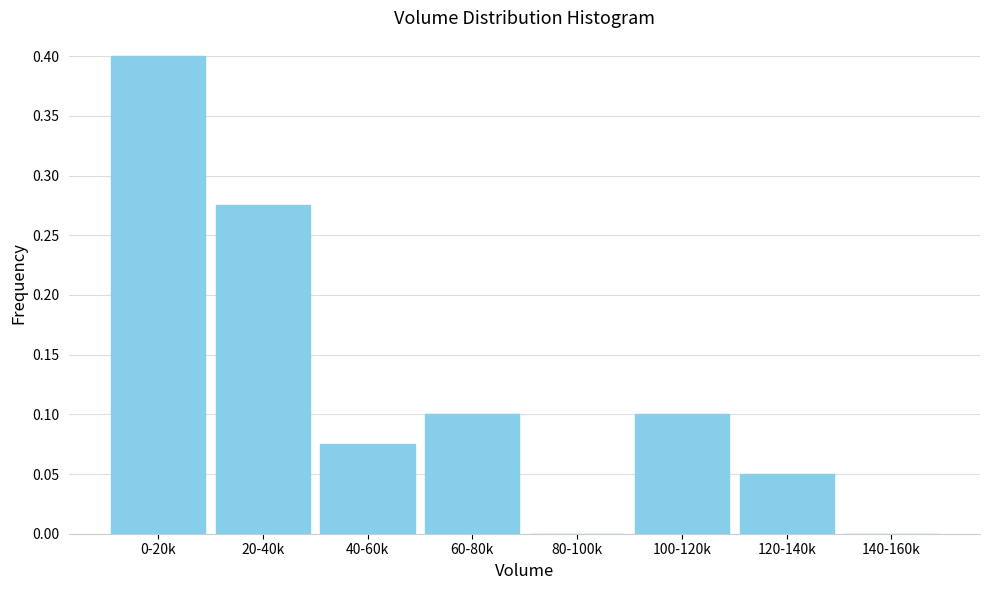

What is the change in value from 20-40k to 80-100k?

-0.3